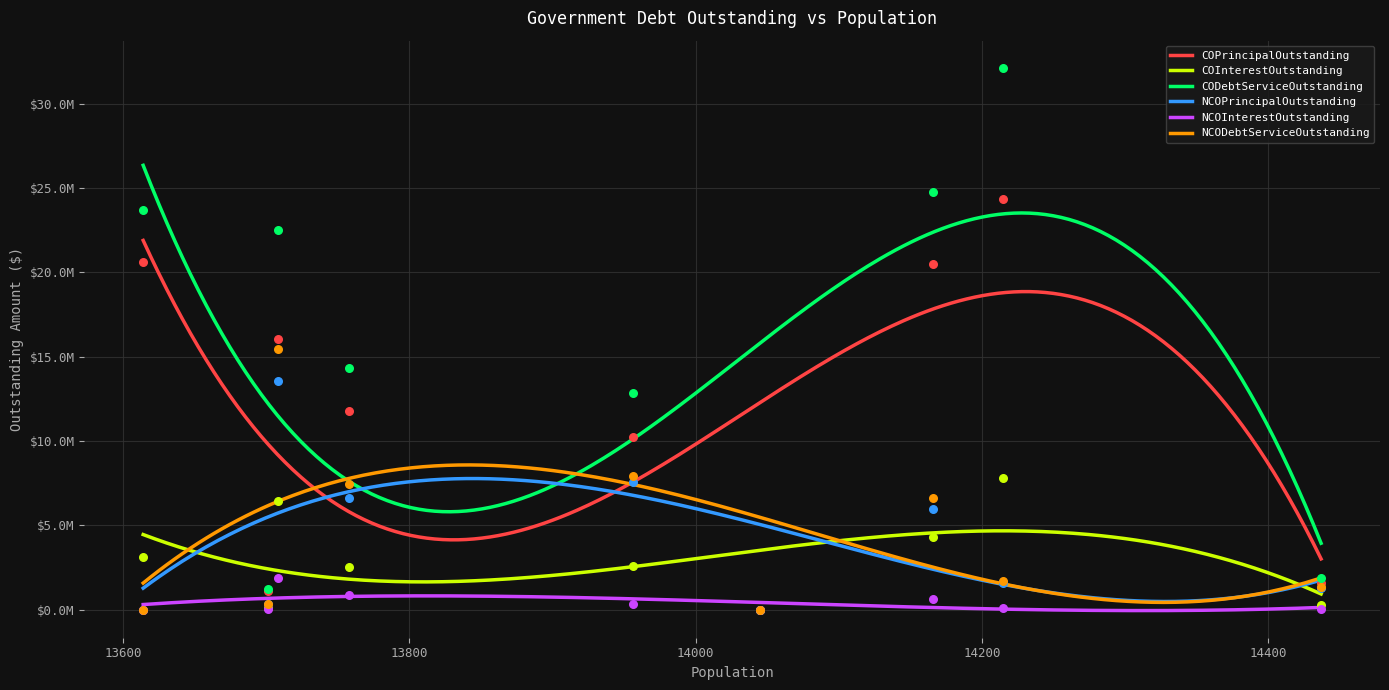

What are all the series names shown in the legend?

COPrincipalOutstanding, COInterestOutstanding, CODebtServiceOutstanding, NCOPrincipalOutstanding, NCOInterestOutstanding, NCODebtServiceOutstanding